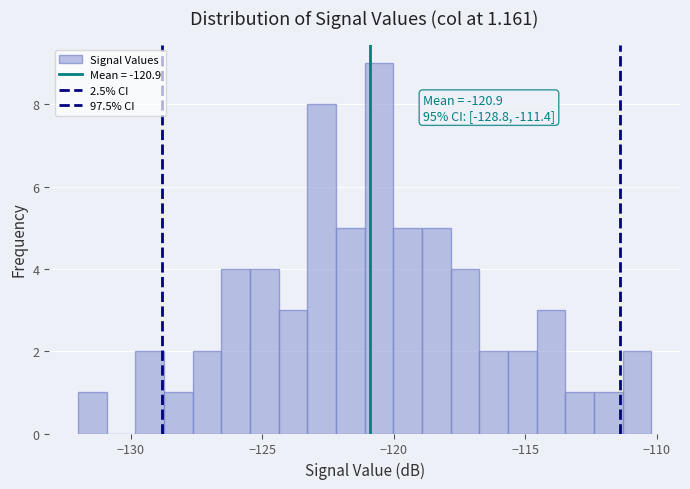

Around what value on the x-axis is the tallest bar? Give the approximate position of its centre, as read against the axis.

-120.5